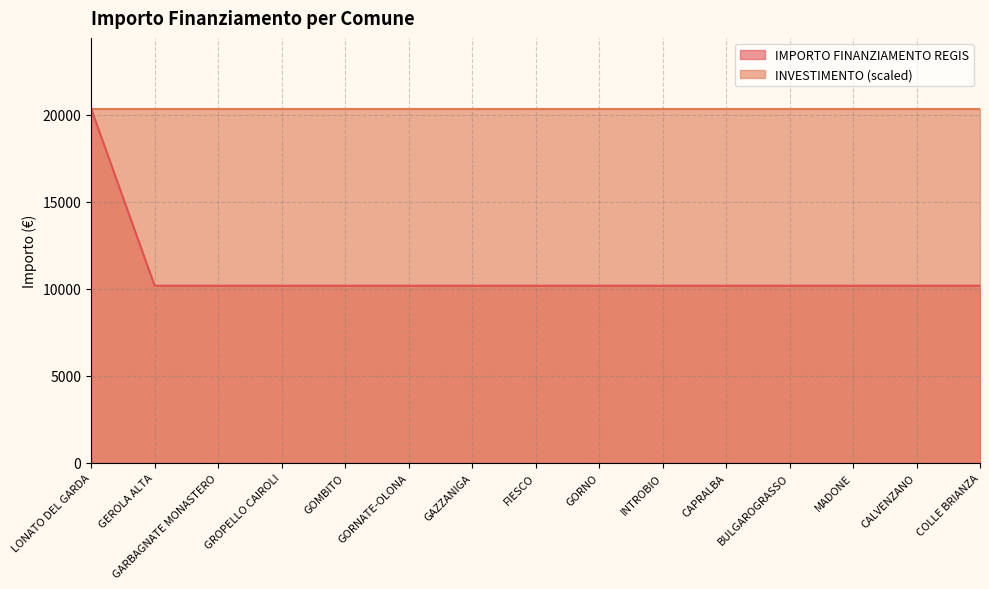

True or false: there are more than 0 points higher than both neighbors.

False